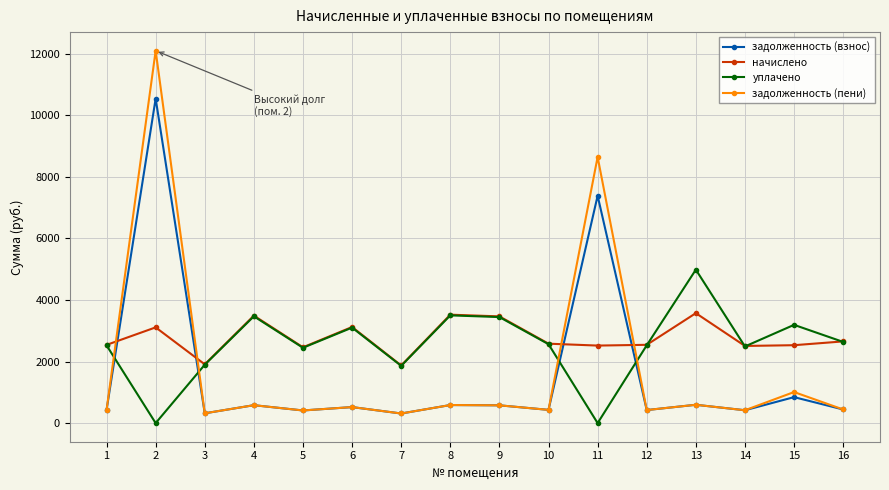

Is it true that начислено equals 3465.8 at 9?

True